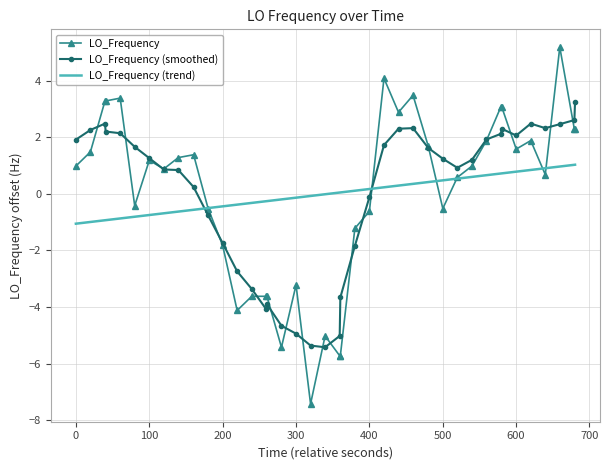

Which series has the largest range (max minus min)?

LO_Frequency